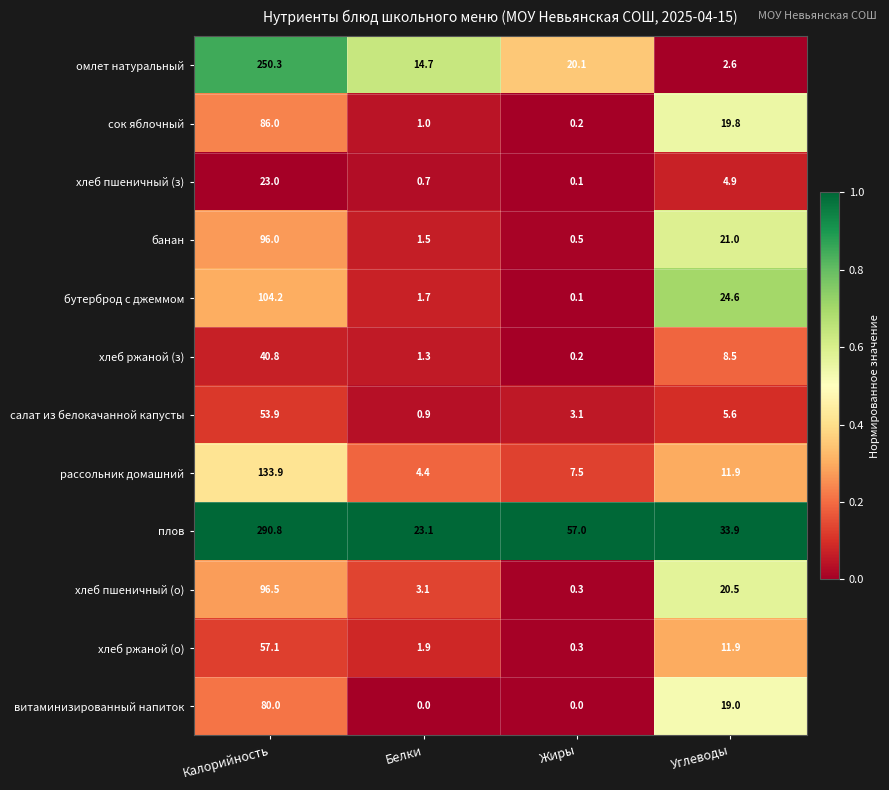

Where is банан nearest to the value 48?

Углеводы